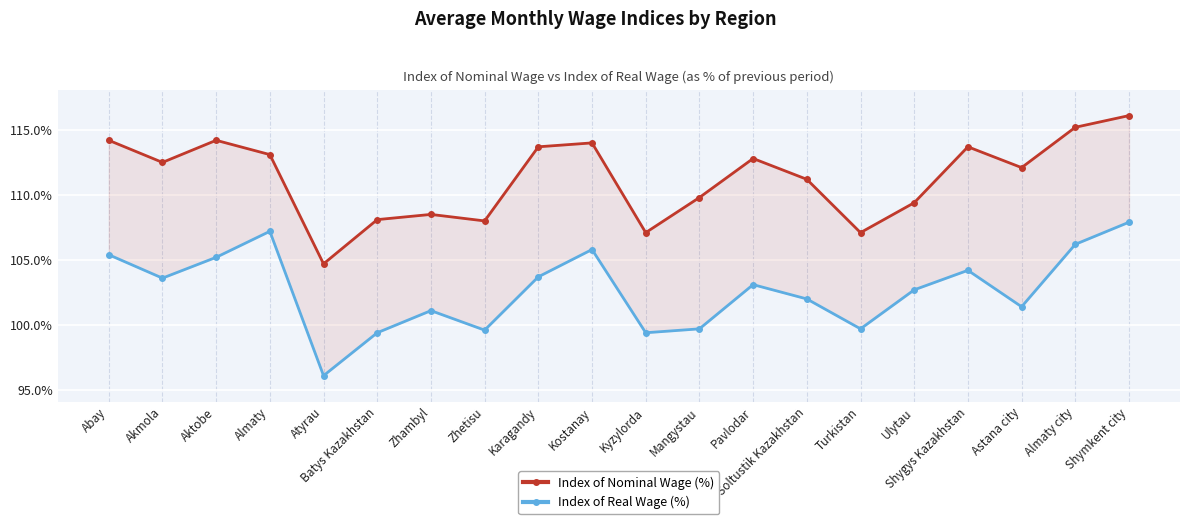

Where does the Index of Nominal Wage (%) series first go above 112?

Abay